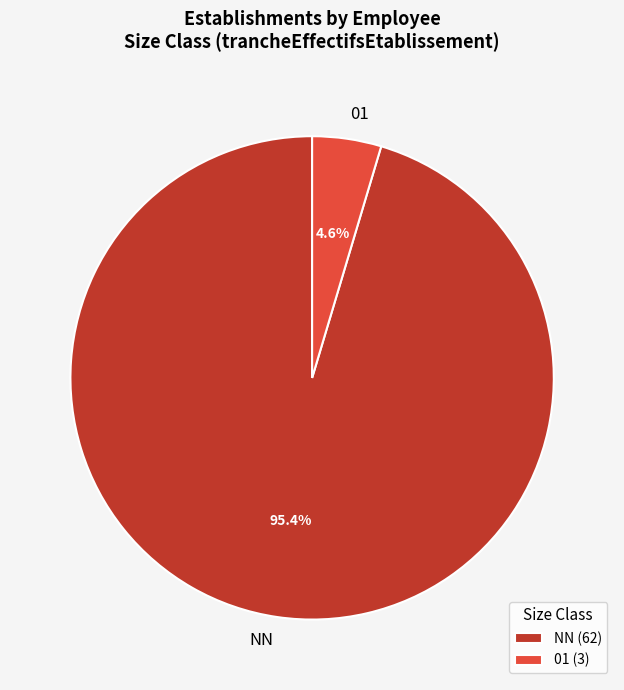

Is there a majority slice in this chart?

Yes